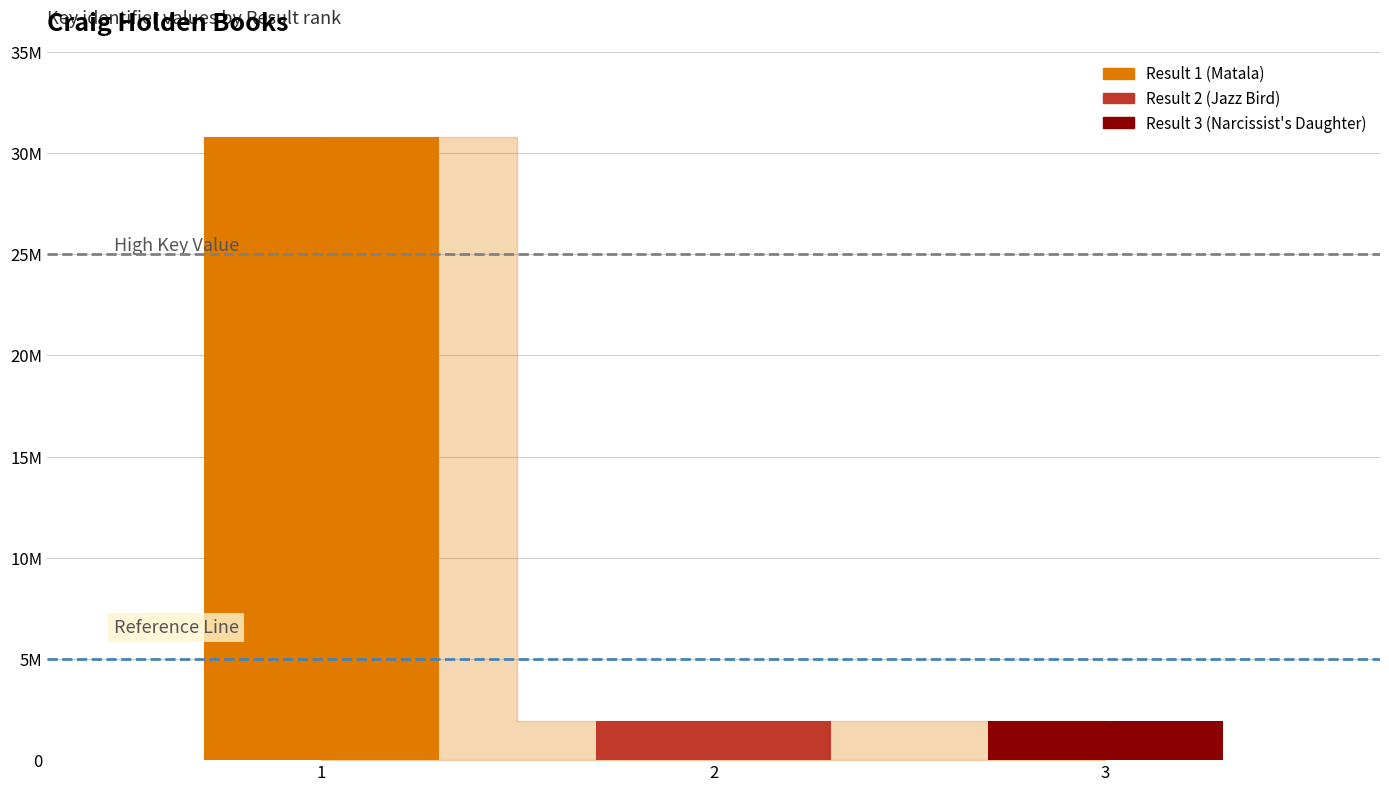

Which has a higher value, 1 or 2?

1